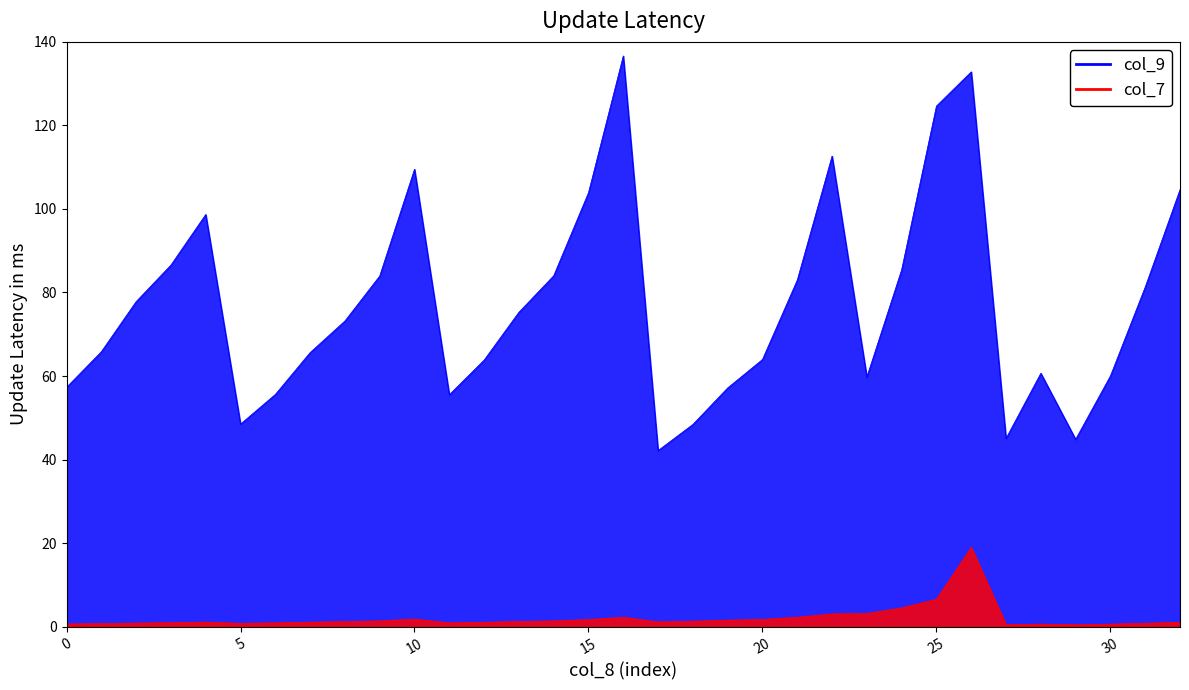

True or false: col_9 and col_7 intersect in this chart.

False